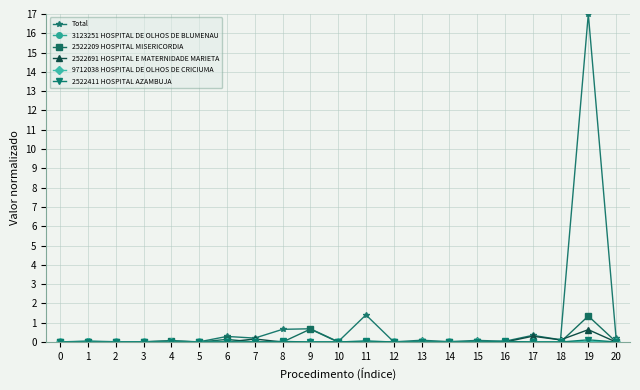

True or false: Total has more than 0 interior local peaks.

True